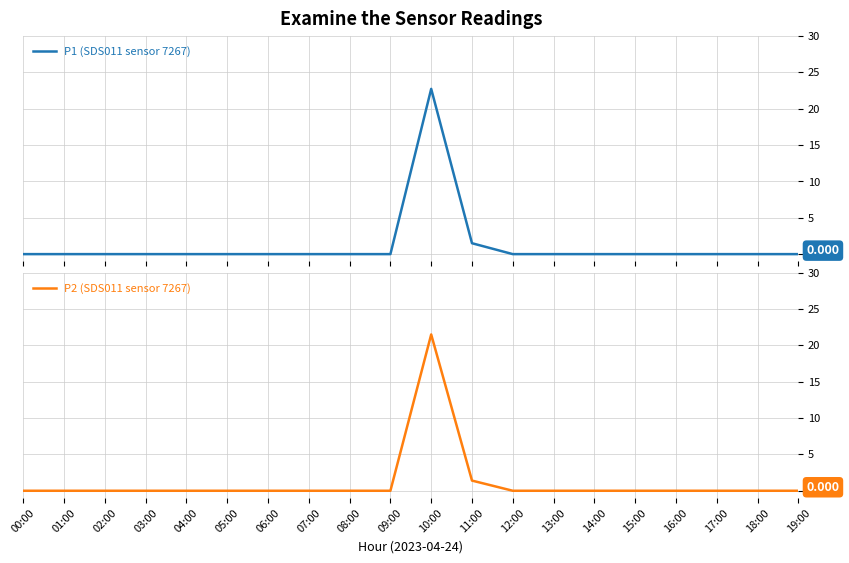

True or false: P2 (SDS011 sensor 7267) and P1 (SDS011 sensor 7267) intersect in this chart.

False